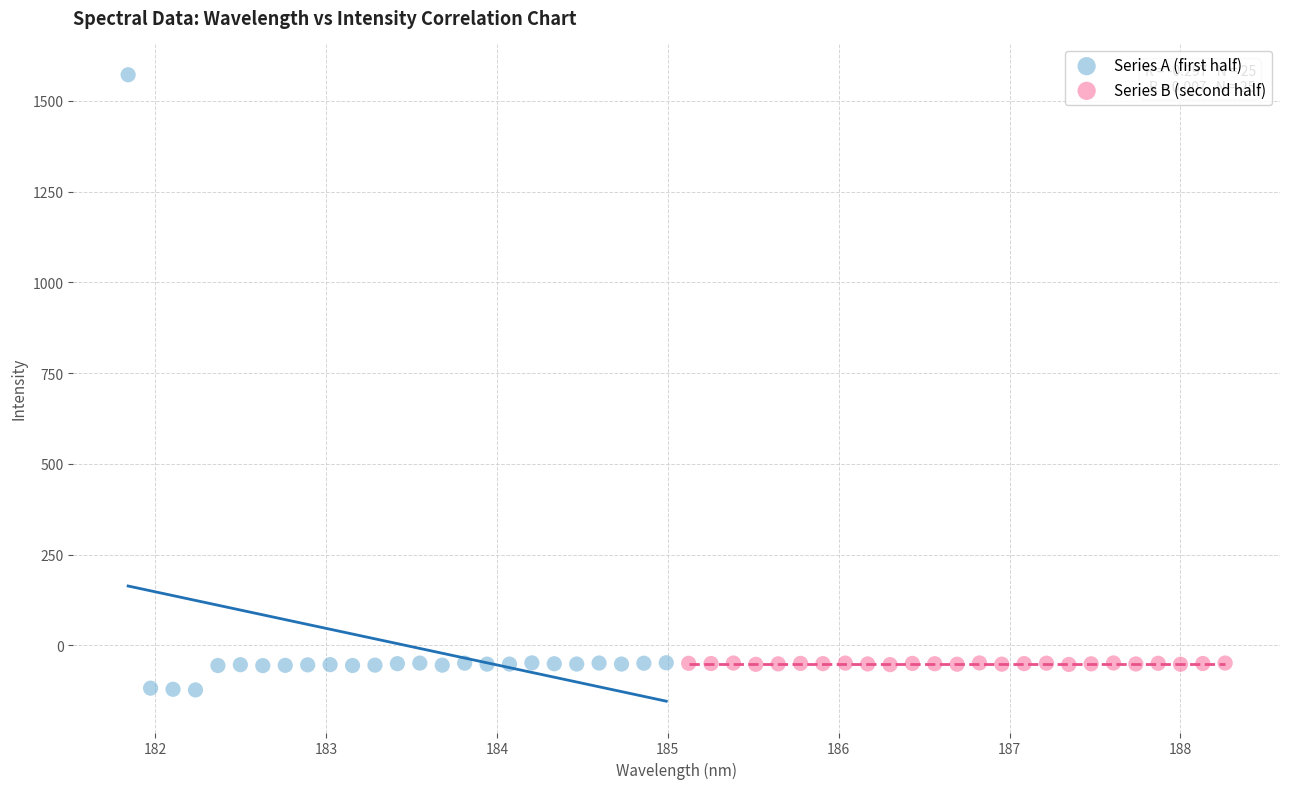

Which series reaches the maximum Y coordinate?

Series A (first half)